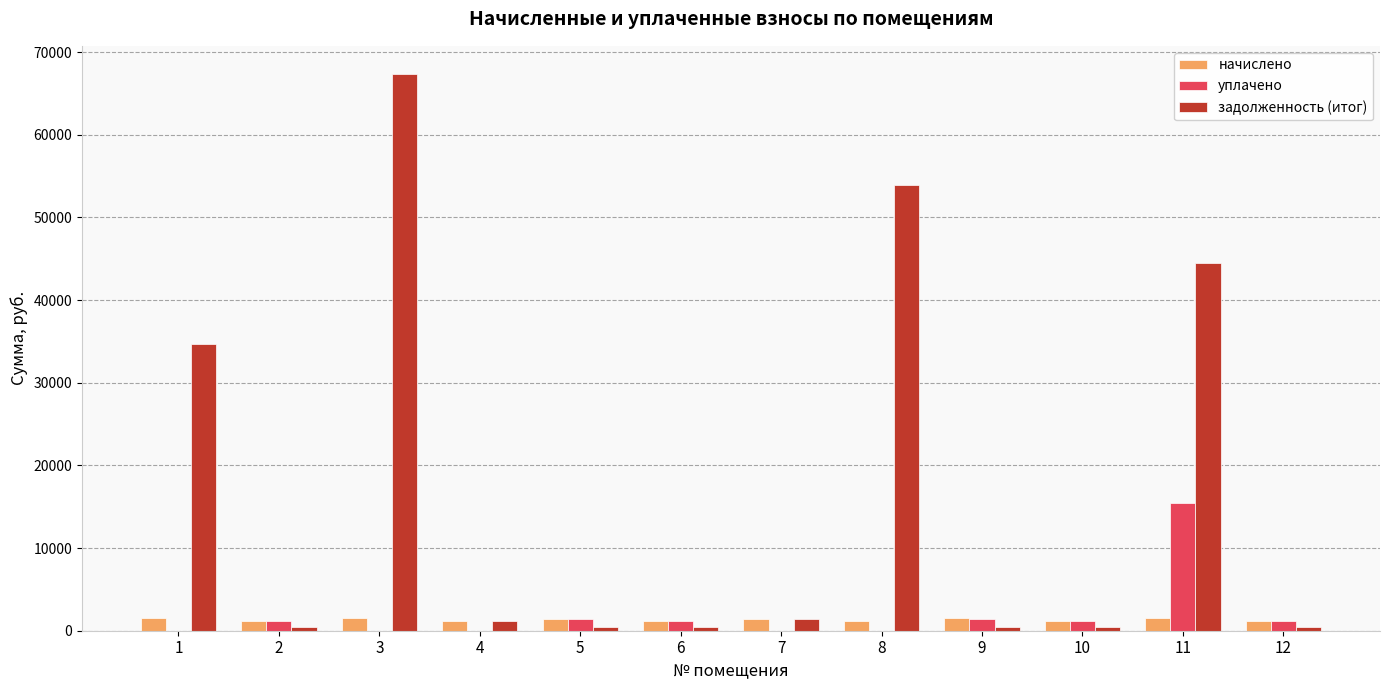

What are all the series names shown in the legend?

начислено, уплачено, задолженность (итог)